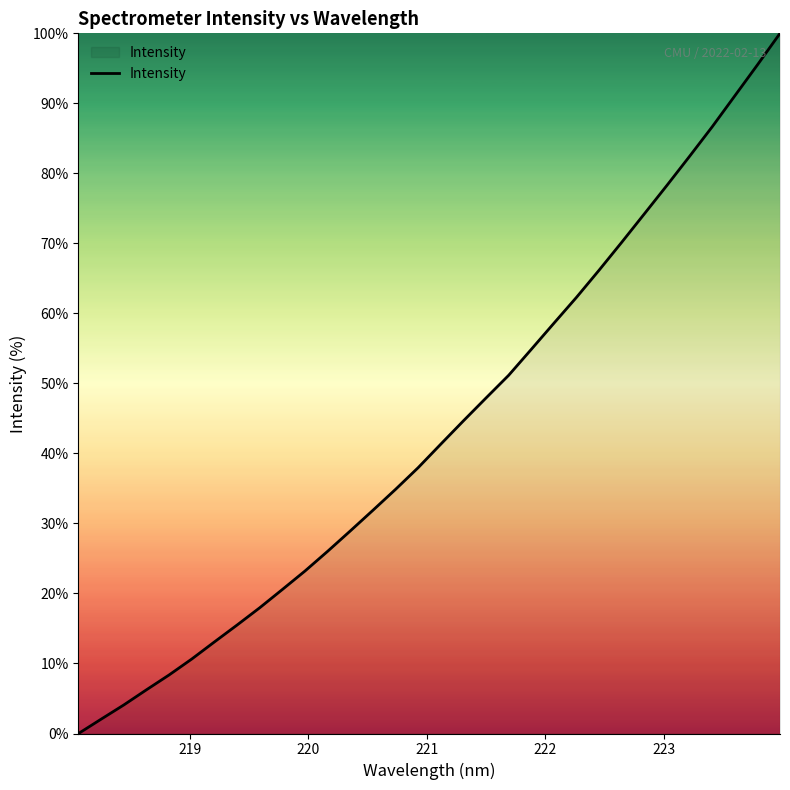

What is the maximum value shown in the chart?

100.0